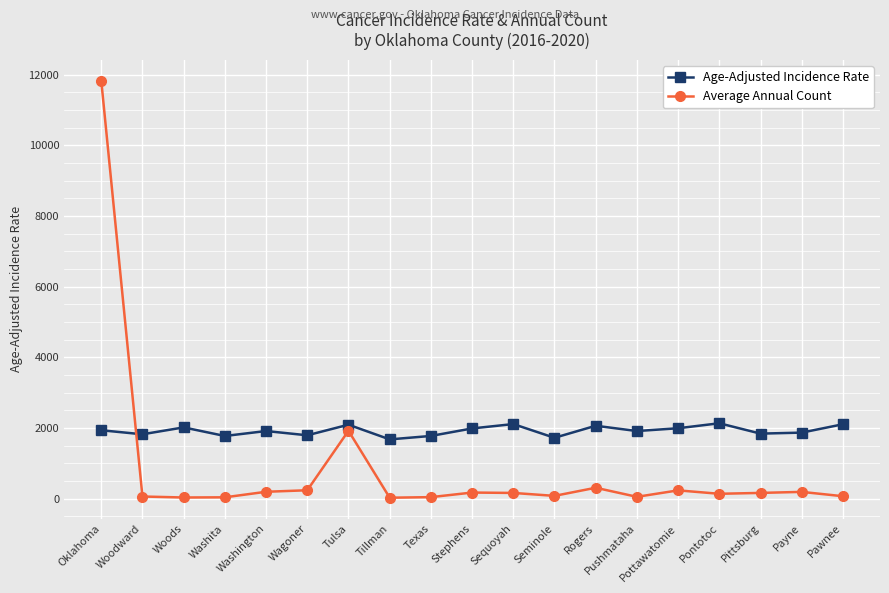

What is the total value across all series at Pushmataha?

1960.9